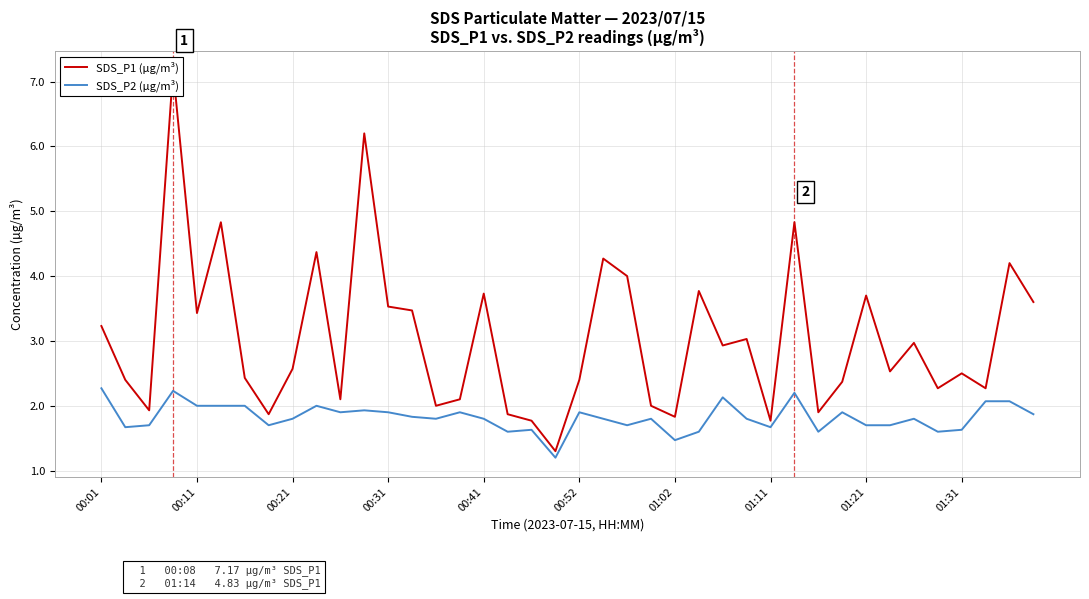

True or false: SDS_P2 (µg/m³) and SDS_P1 (µg/m³) intersect in this chart.

False